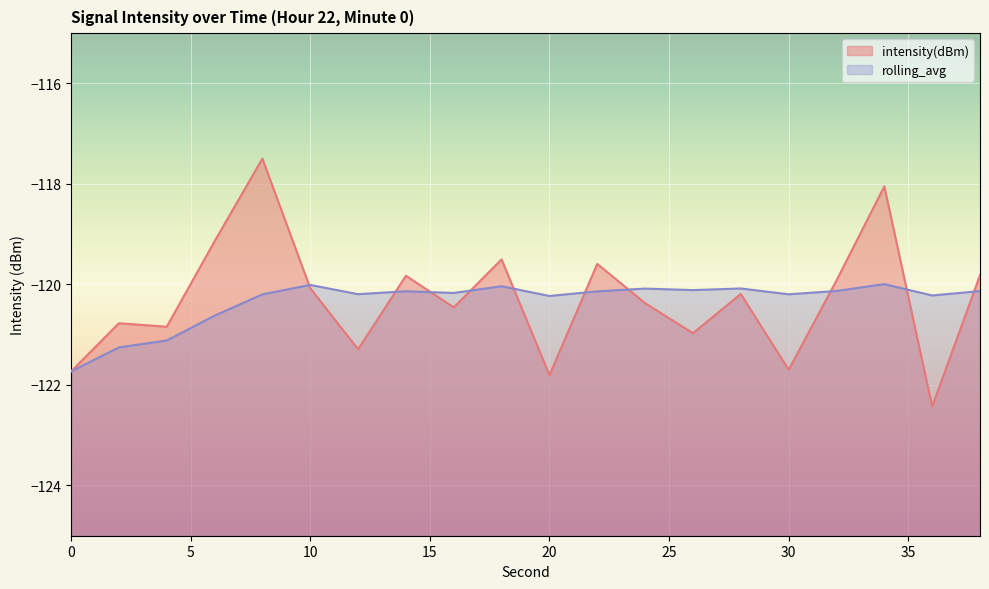

What is the highest value of the intensity(dBm) series?

-117.5